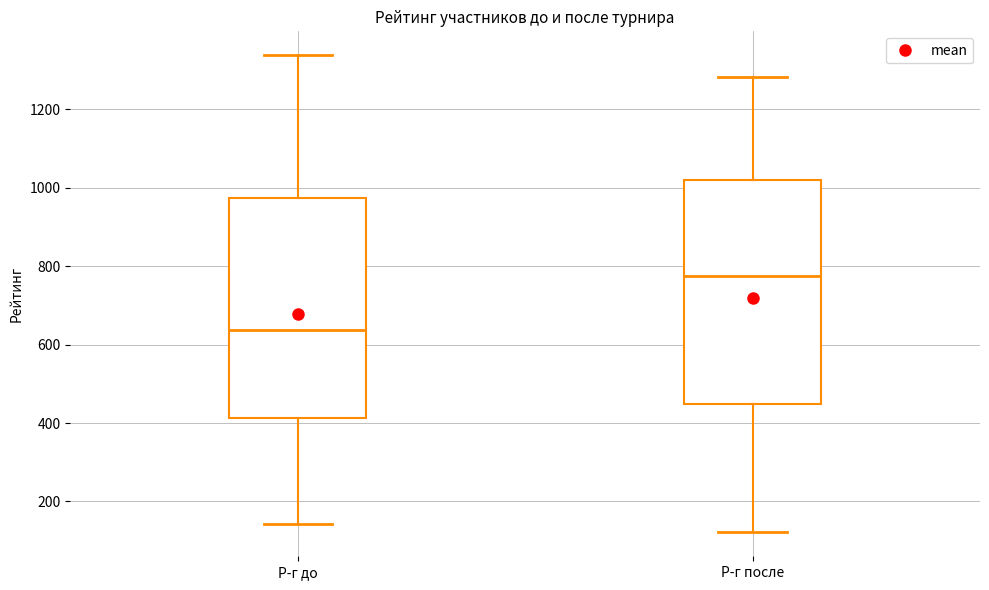

Reading left to right, read every box against the y-axis: the position of its median line, the range the box covers, and the ends of its whiskers. The values are not printed on the chart, so give them approximately, as read against the axis.

Р-г до: median 640, box 420 to 980, whiskers 140 to 1340
Р-г после: median 780, box 440 to 1020, whiskers 120 to 1280